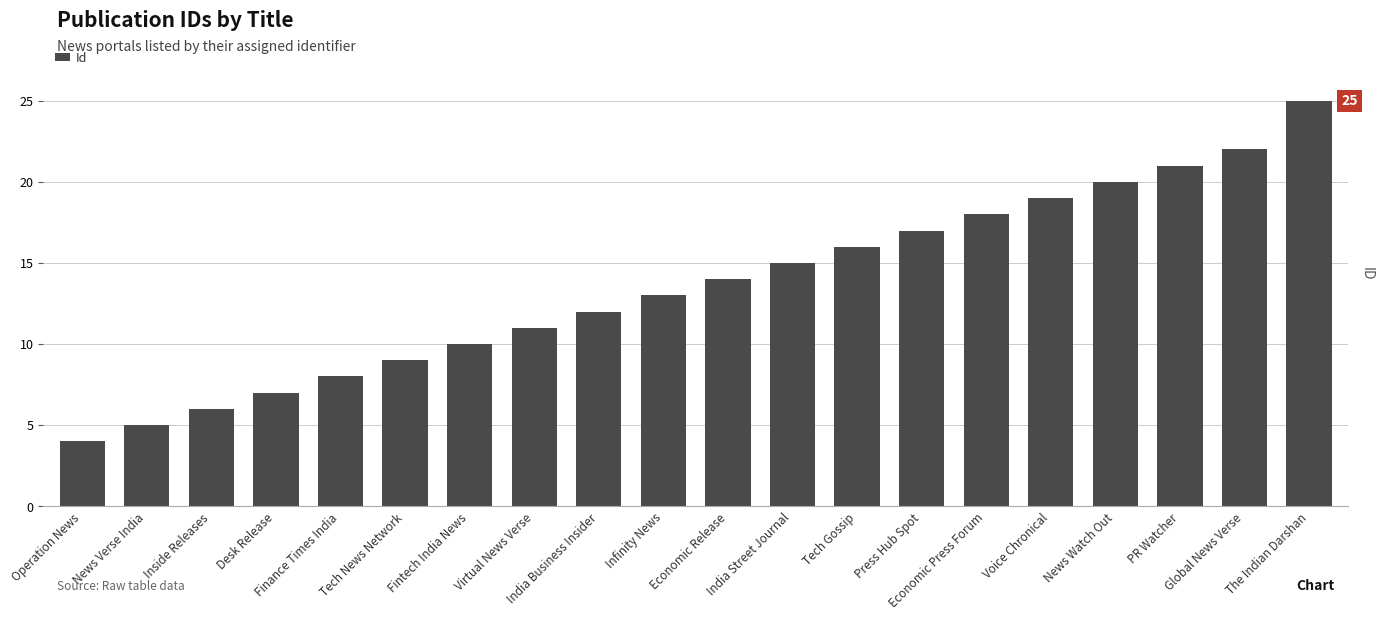

Reading right to left, transcribe all the data shown in this chart.

The Indian Darshan=25	Global News Verse=22	PR Watcher=21	News Watch Out=20	Voice Chronical=19	Economic Press Forum=18	Press Hub Spot=17	Tech Gossip=16	India Street Journal=15	Economic Release=14	Infinity News=13	India Business Insider=12	Virtual News Verse=11	Fintech India News=10	Tech News Network=9	Finance Times India=8	Desk Release=7	Inside Releases=6	News Verse India=5	Operation News=4